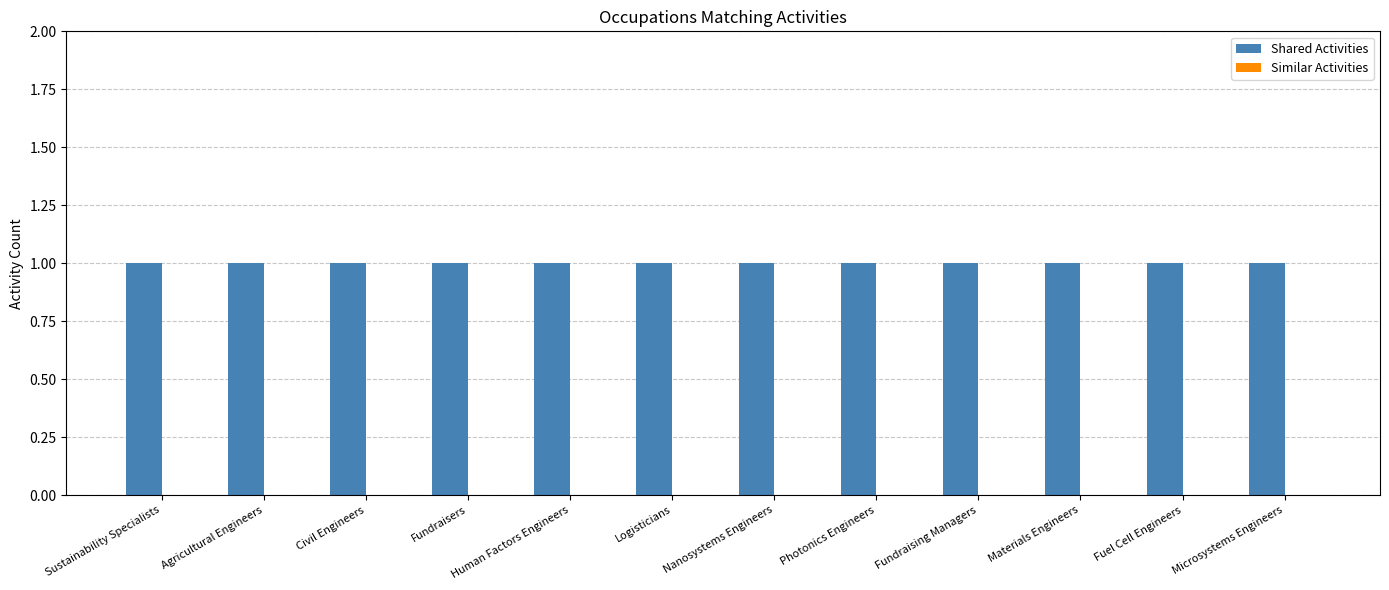

Rank the series by their average value, from lowest to highest.

Similar Activities, Shared Activities